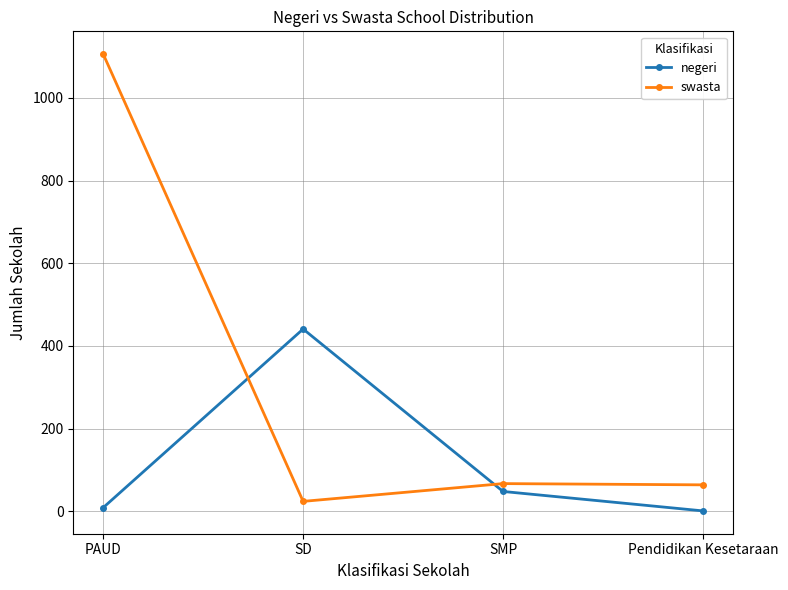

The value of negeri at SD is 441. True or false?

True